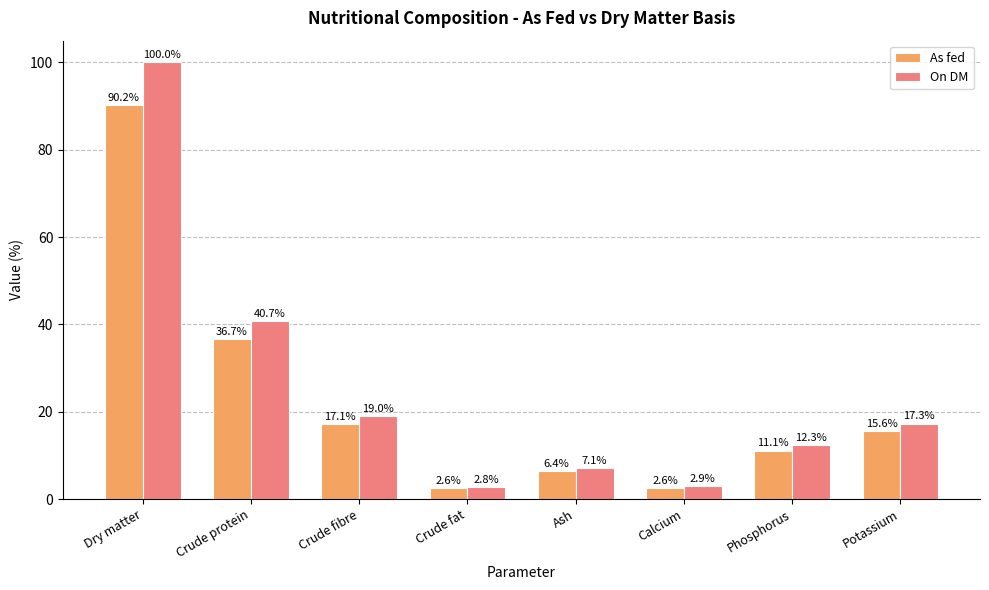

Does the chart contain stacked bars?

No